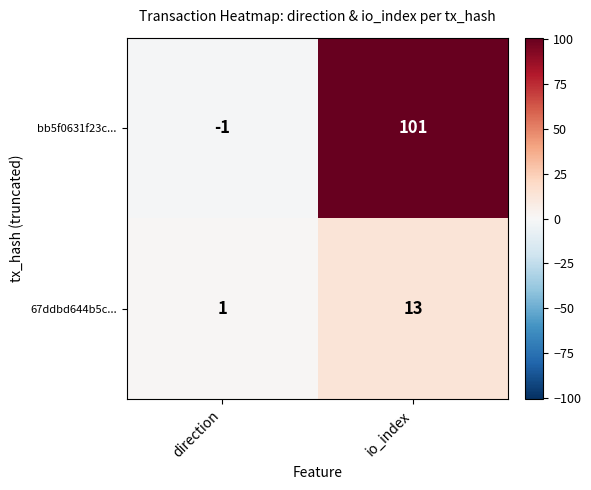

What is the greatest value displayed?

101